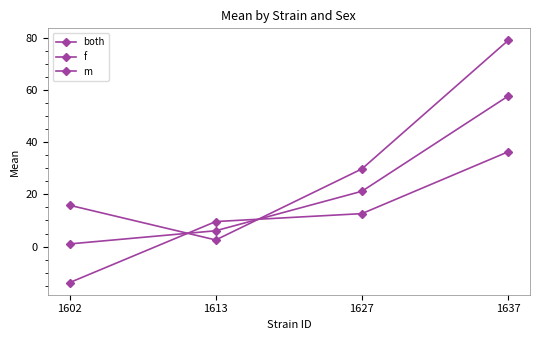

Rank the series at 1637 from lowest to highest value.

m, both, f